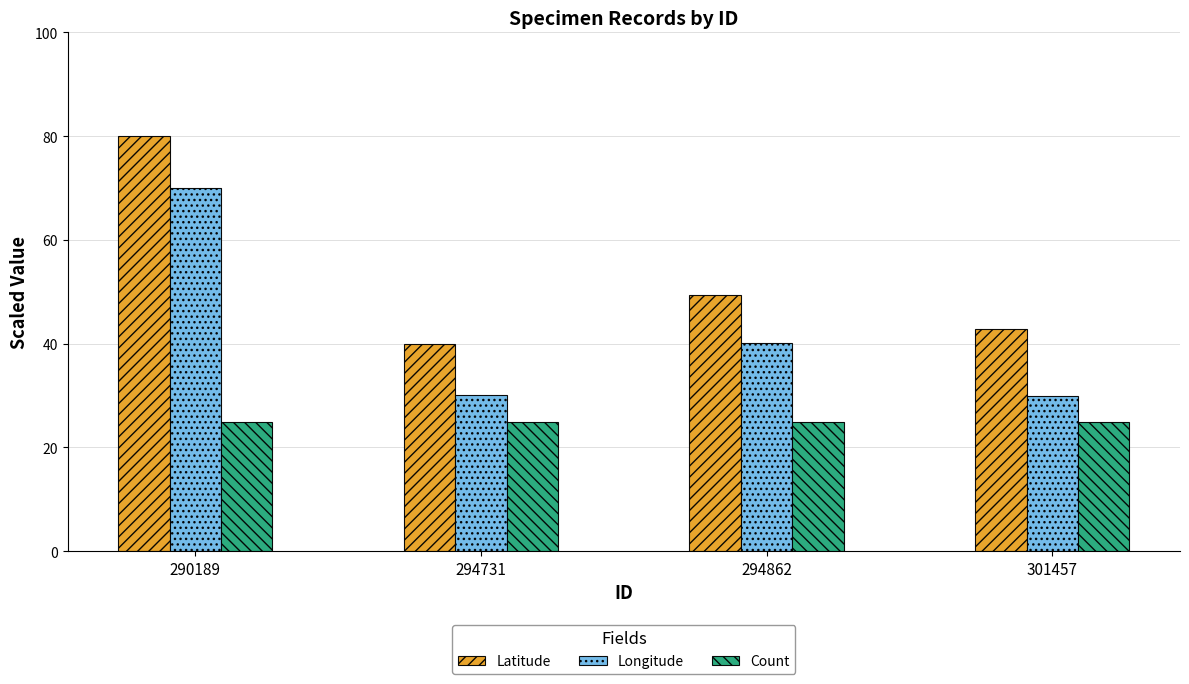

The value of Latitude at 290189 is 80.0. True or false?

True